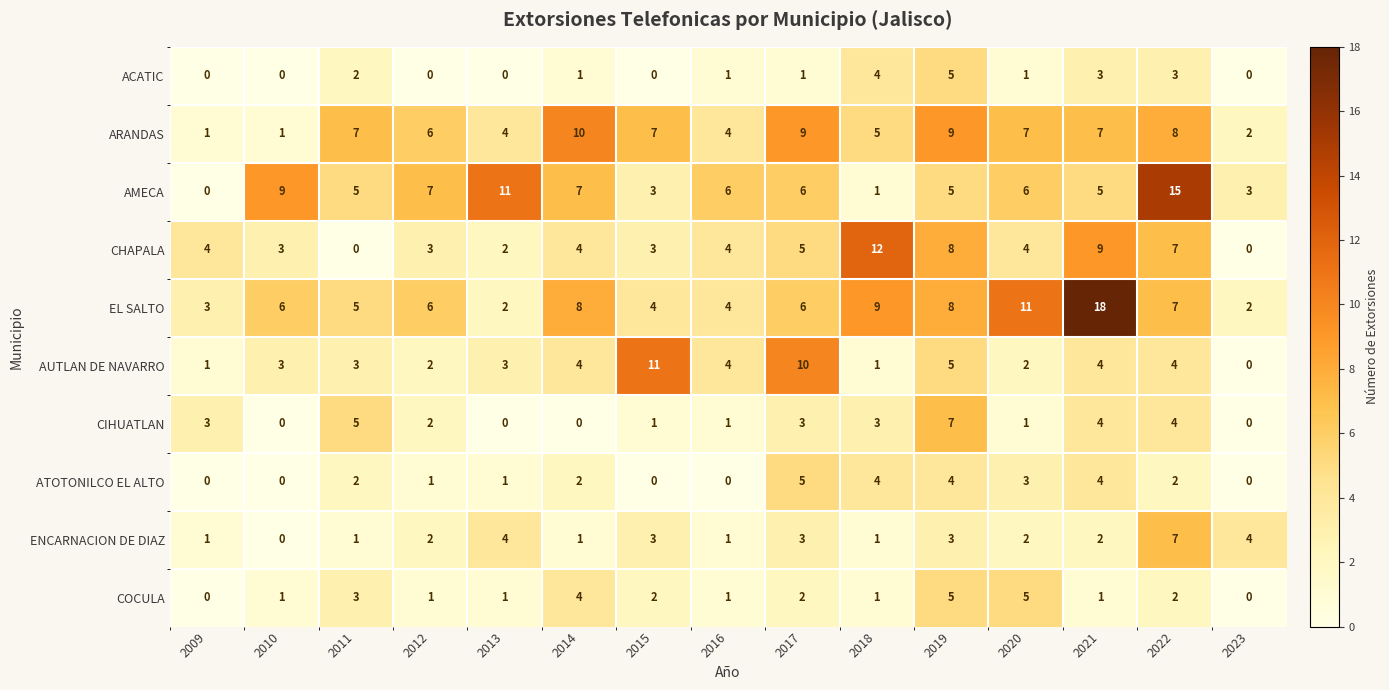

What is the sum of the AMECA values at 2010 and 2019?

14